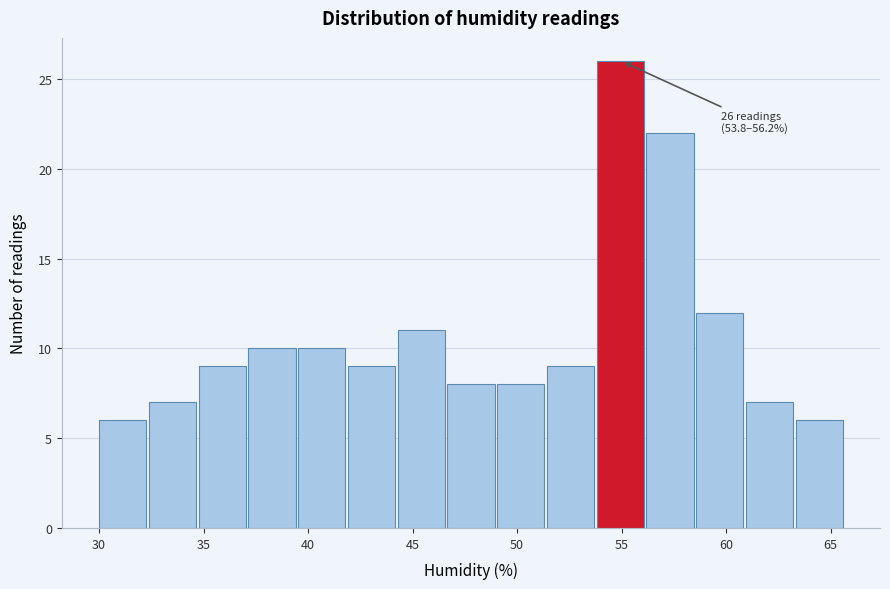

Over which range of the x-axis is the bar tallest?

54.0 to 56.0